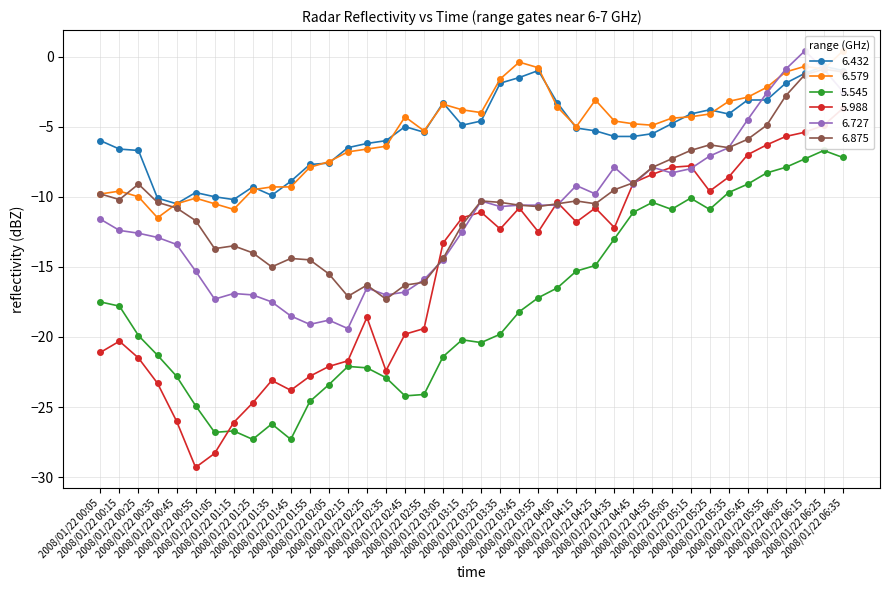

What is the difference between the second highest and minimum values in the 6.579 series?

11.1